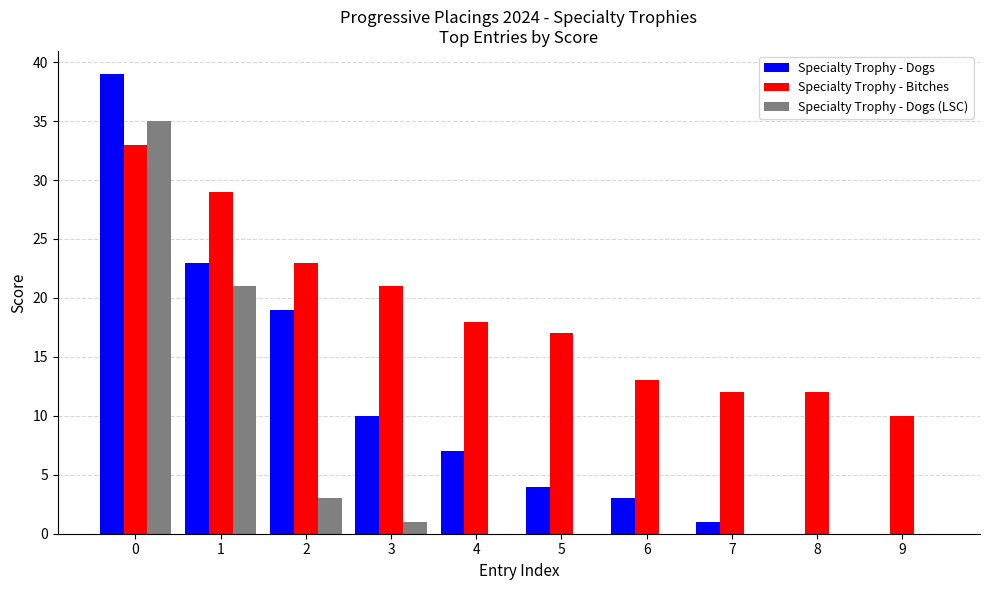

Reading left to right, list all the values displayed in this chart.

Specialty Trophy - Dogs: 0=39	1=23	2=19	3=10	4=7	5=4	6=3	7=1	8=0	9=0
Specialty Trophy - Bitches: 0=33	1=29	2=23	3=21	4=18	5=17	6=13	7=12	8=12	9=10
Specialty Trophy - Dogs (LSC): 0=35	1=21	2=3	3=1	4=0	5=0	6=0	7=0	8=0	9=0